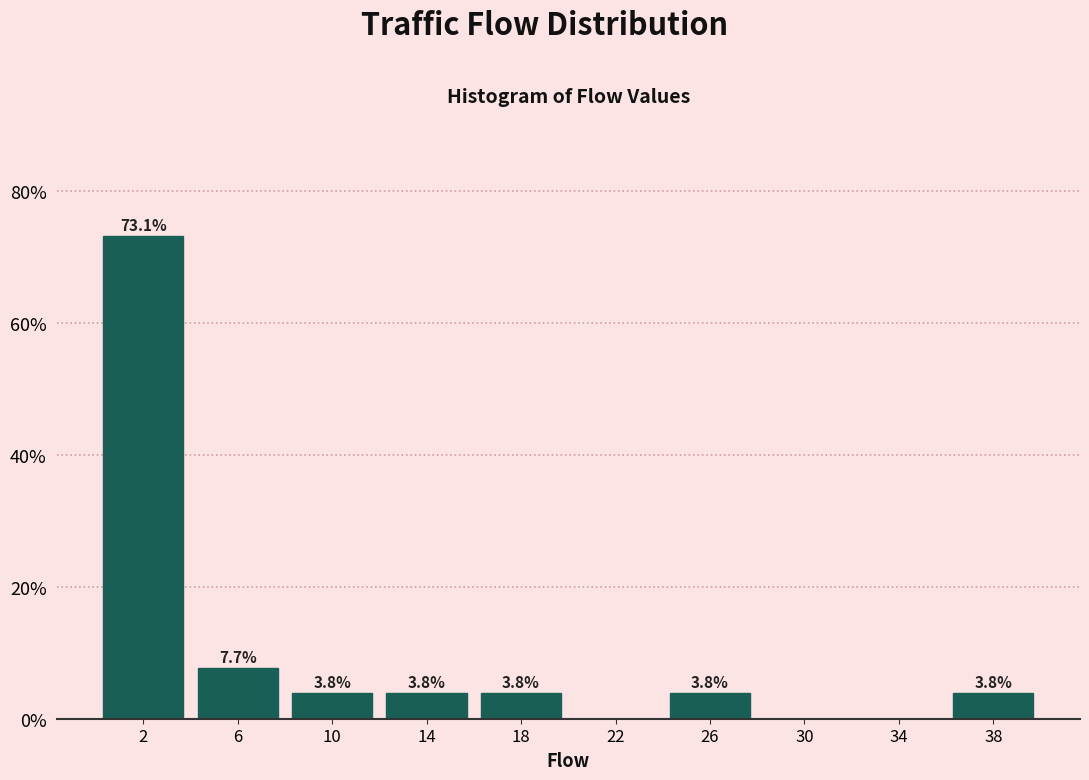

Reading left to right, what are all the values shown in this chart?

2=73.1	6=7.7	10=3.8	14=3.8	18=3.8	22=0.0	26=3.8	30=0.0	34=0.0	38=3.8